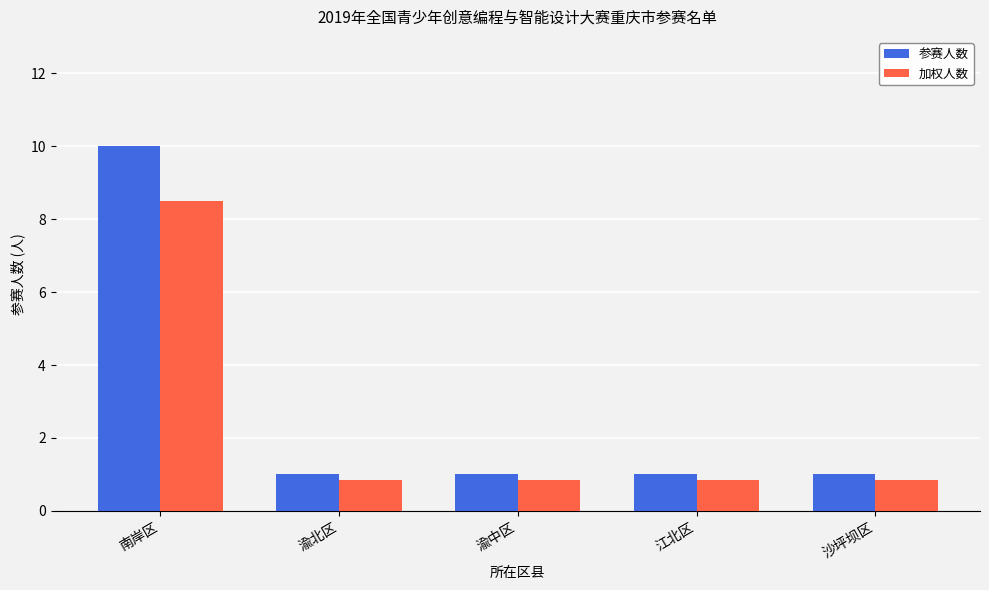

At which category is the sum across all series the highest?

南岸区